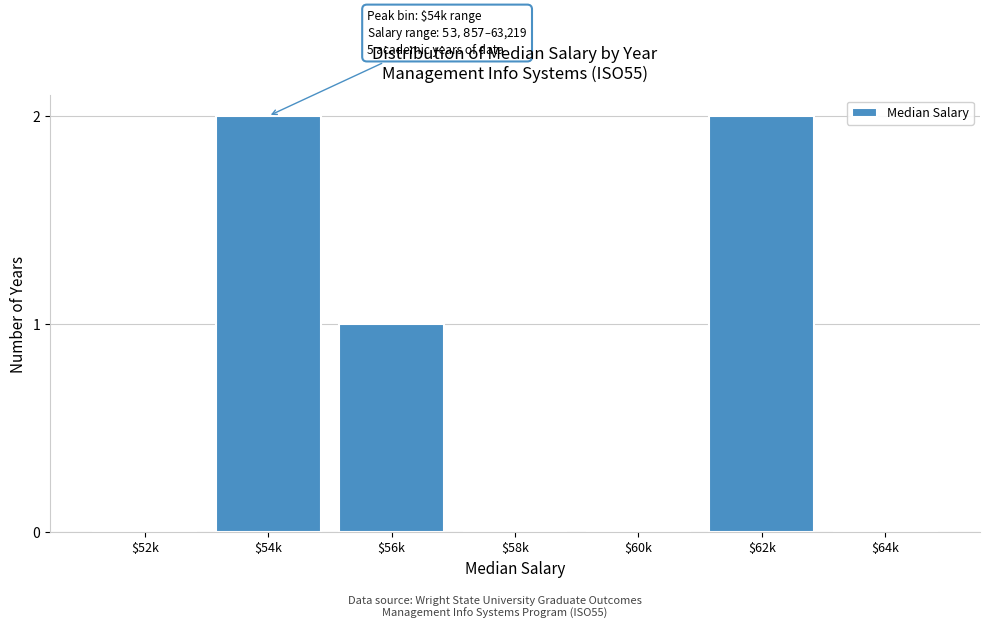

True or false: the data shows 2 at $62k.

True